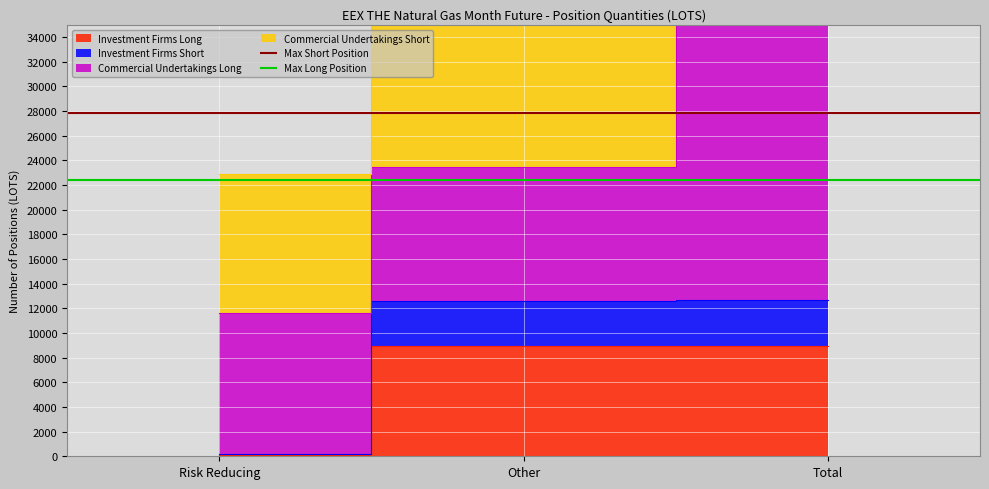

What is the sum of all Max Long Position values?

44830